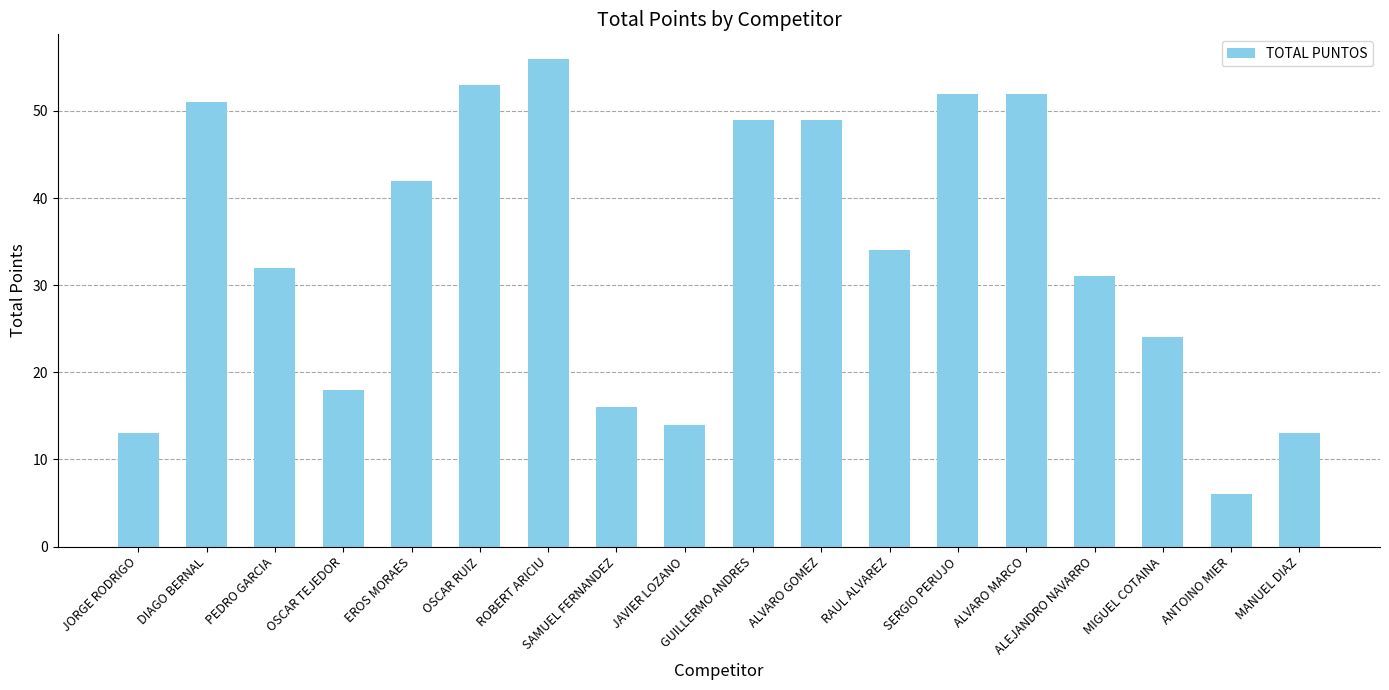

At which label is the value closest to 31?

ALEJANDRO NAVARRO